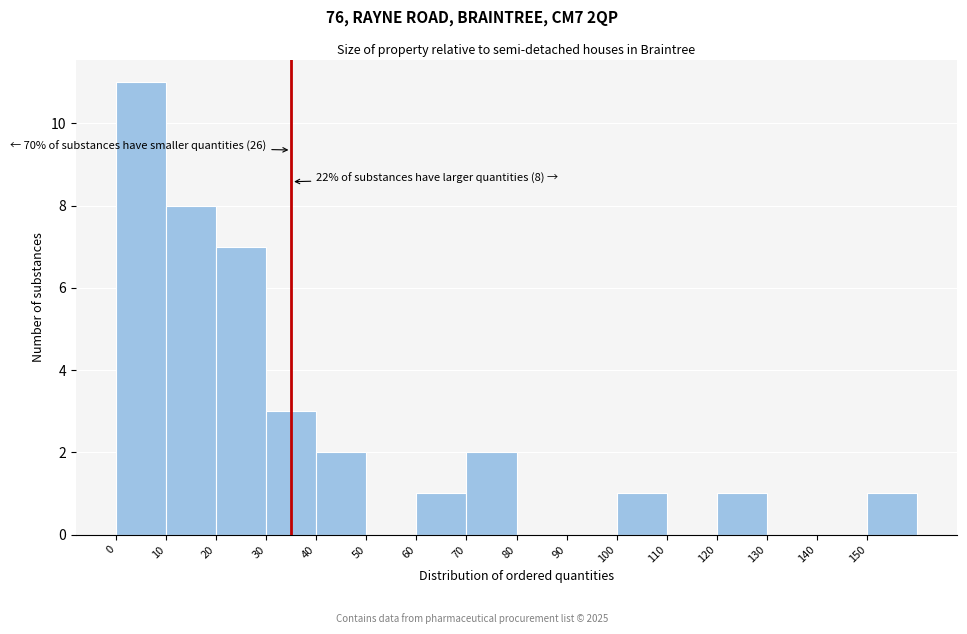

Which range on the x-axis has the tallest bar?

0 to 10